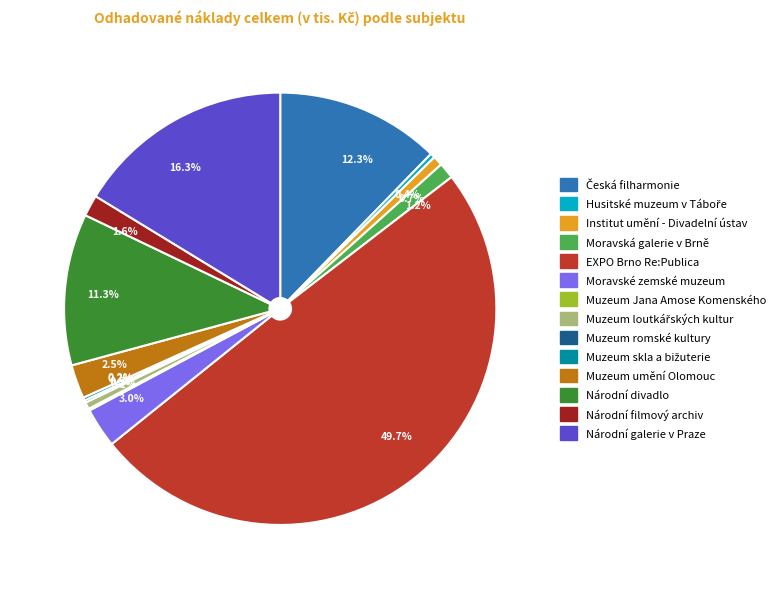

To the nearest percent, what is the average slice percentage?

7%